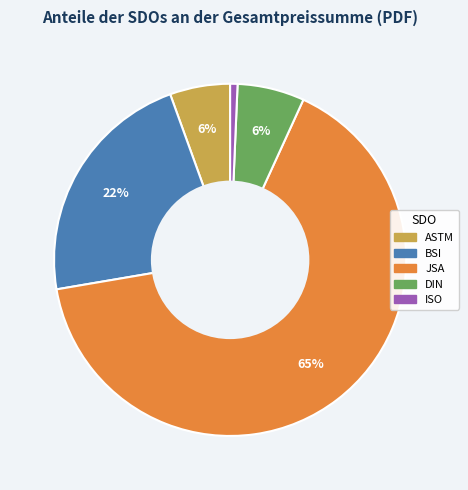

Is there any slice that represents more than half of the pie?

Yes